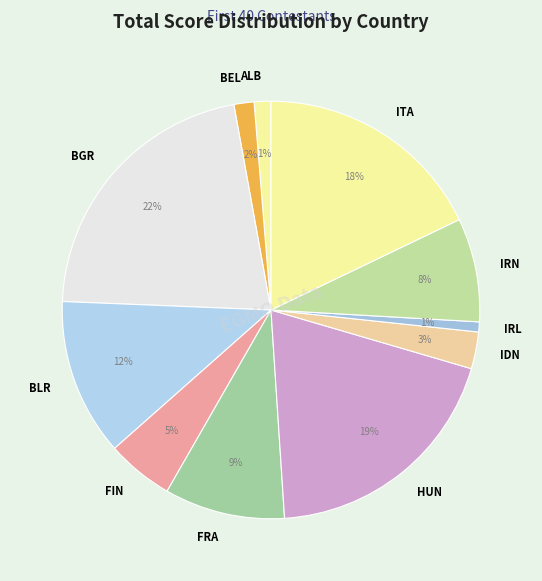

Combined, do HUN and FIN account for over 50%?

No